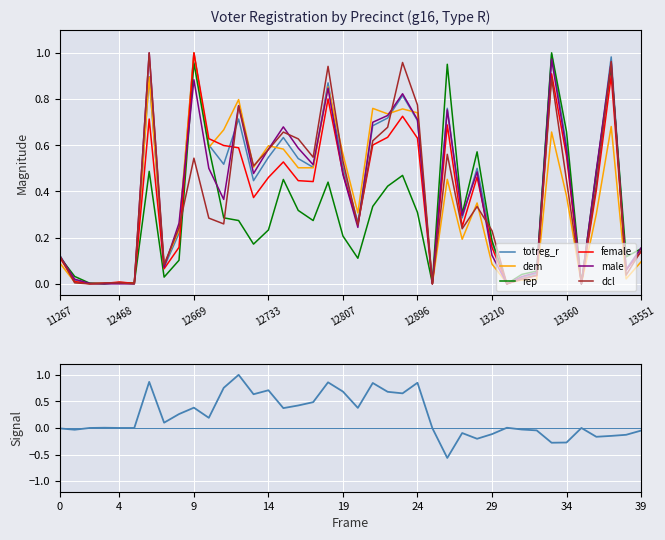

What is the total value across all series at 13453?

5.4